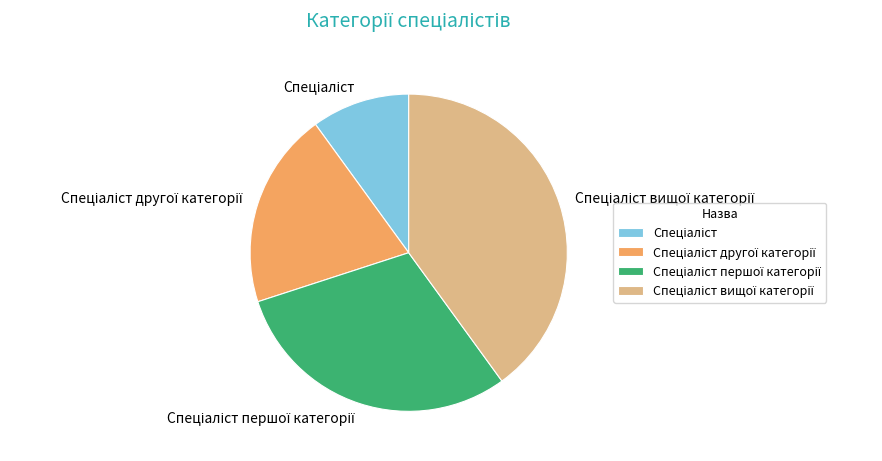

Is there any slice that represents more than half of the pie?

No